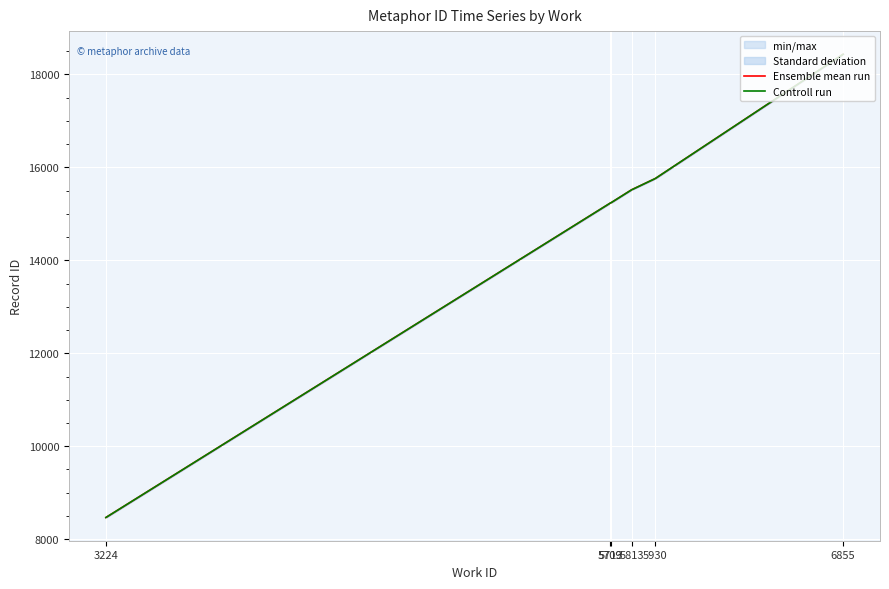

Which category has the highest value in the Ensemble mean run series?

6855